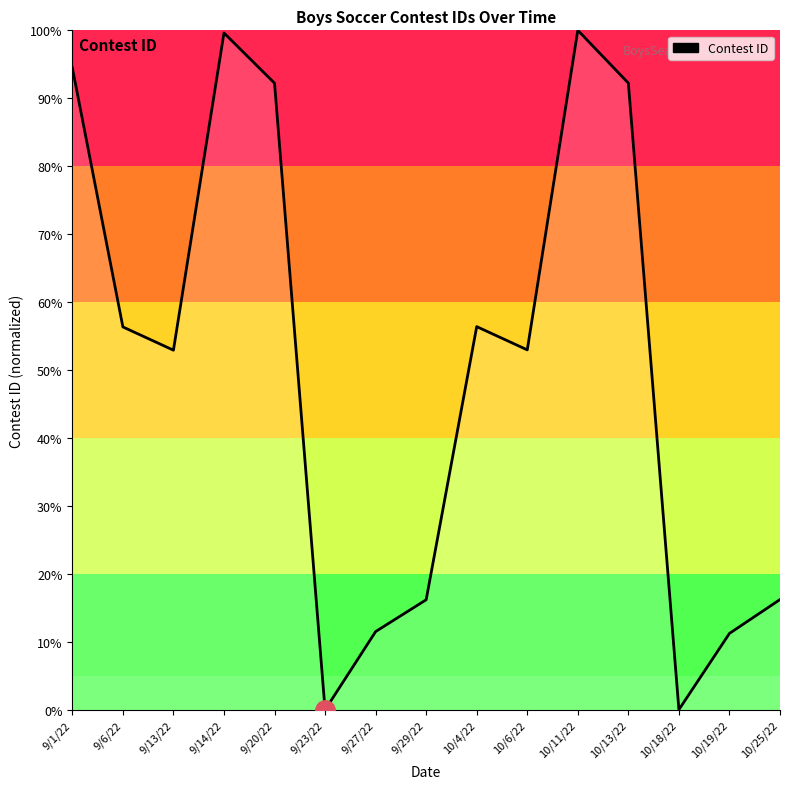

What position from the left is 9/23/22?

6